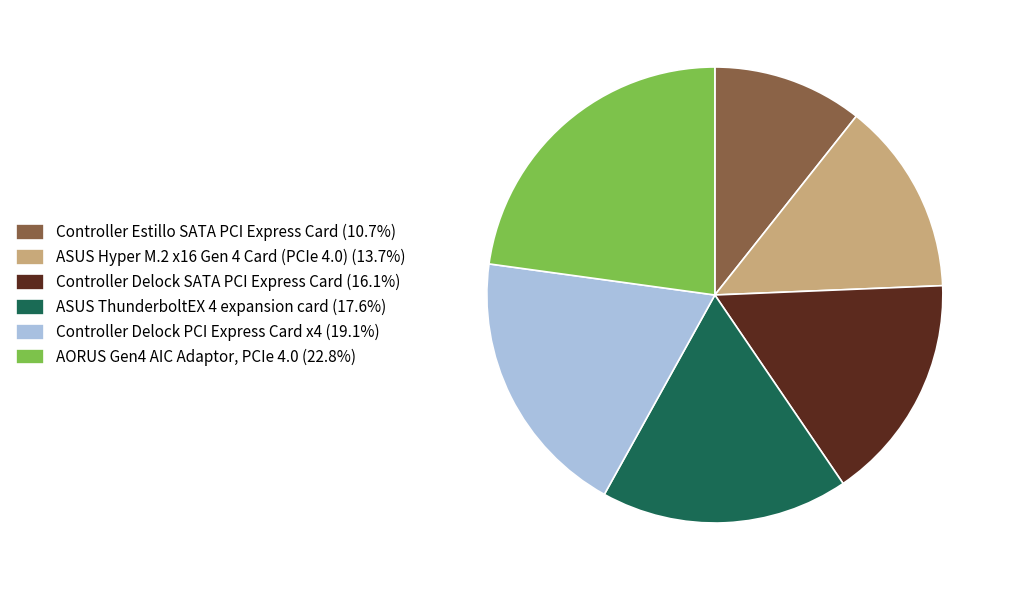

What is the smallest slice in the pie chart?

Controller Estillo SATA PCI Express Card